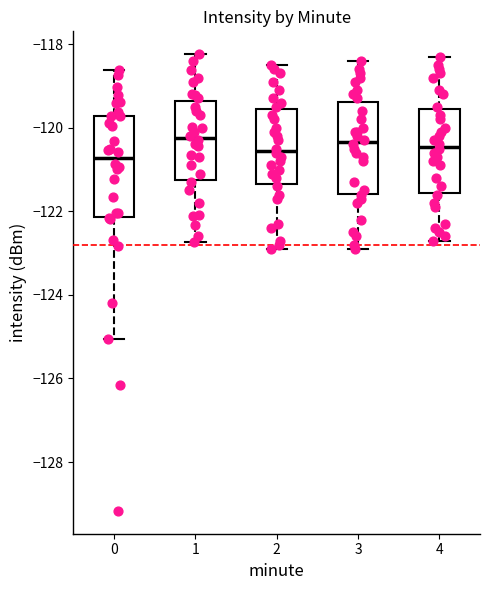

Where does the lower whisker of the box at x = 2 end on the y-axis? The values are not printed on the chart, so give them approximately, as read against the axis.

-122.8